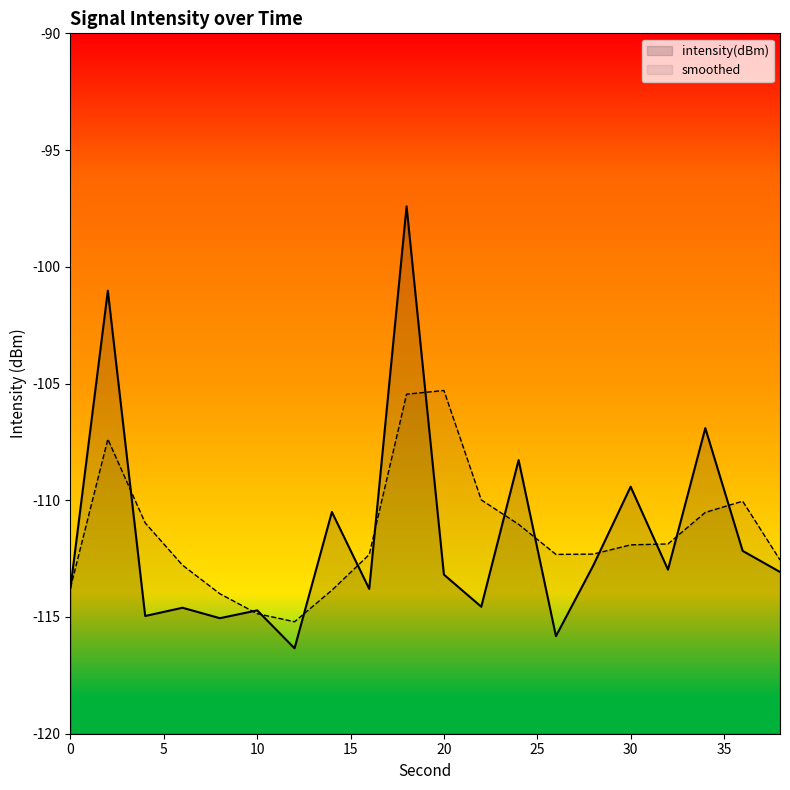

True or false: intensity(dBm) has more than 0 points higher than both neighbors.

True